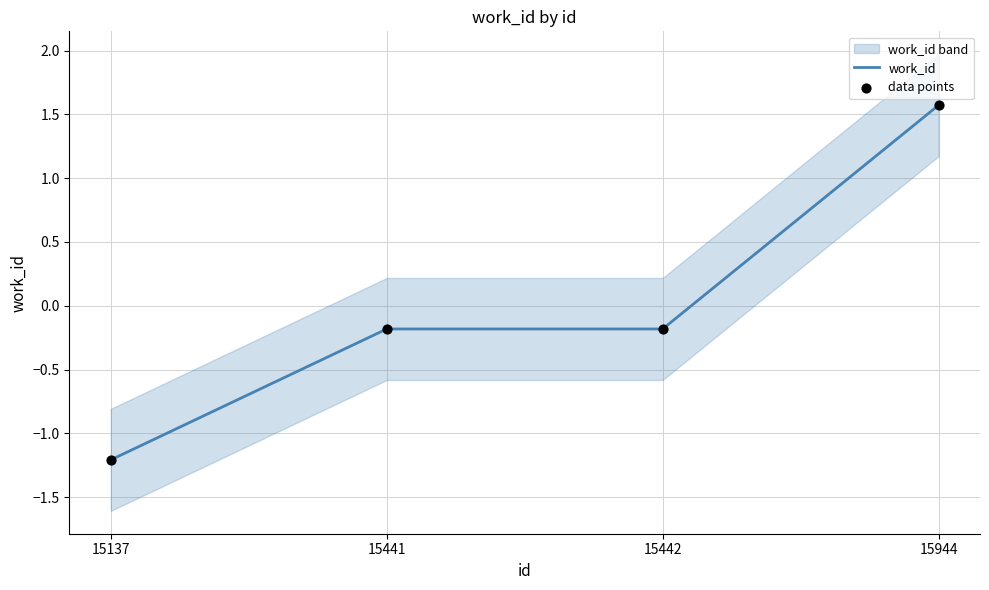

Is the value of work_id at 15944 greater than the value of data points at 15137?

Yes